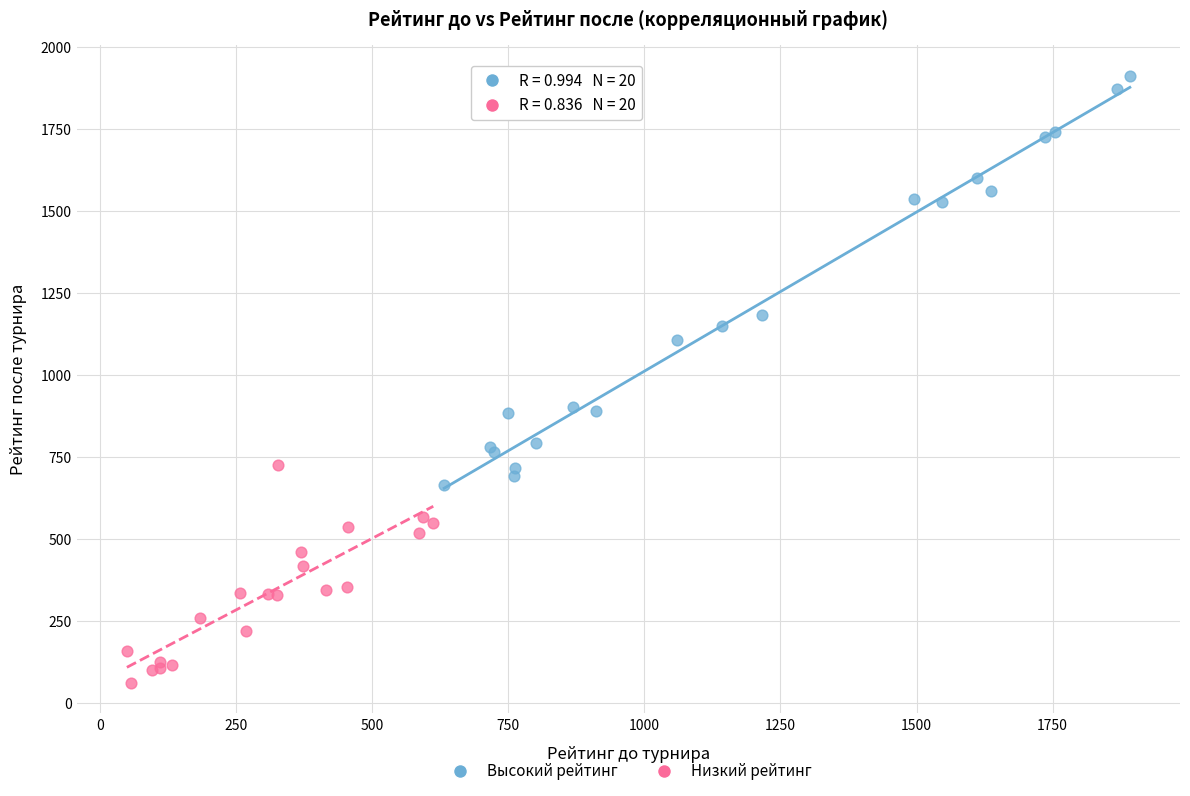

Which series reaches the maximum Y coordinate?

Высокий рейтинг